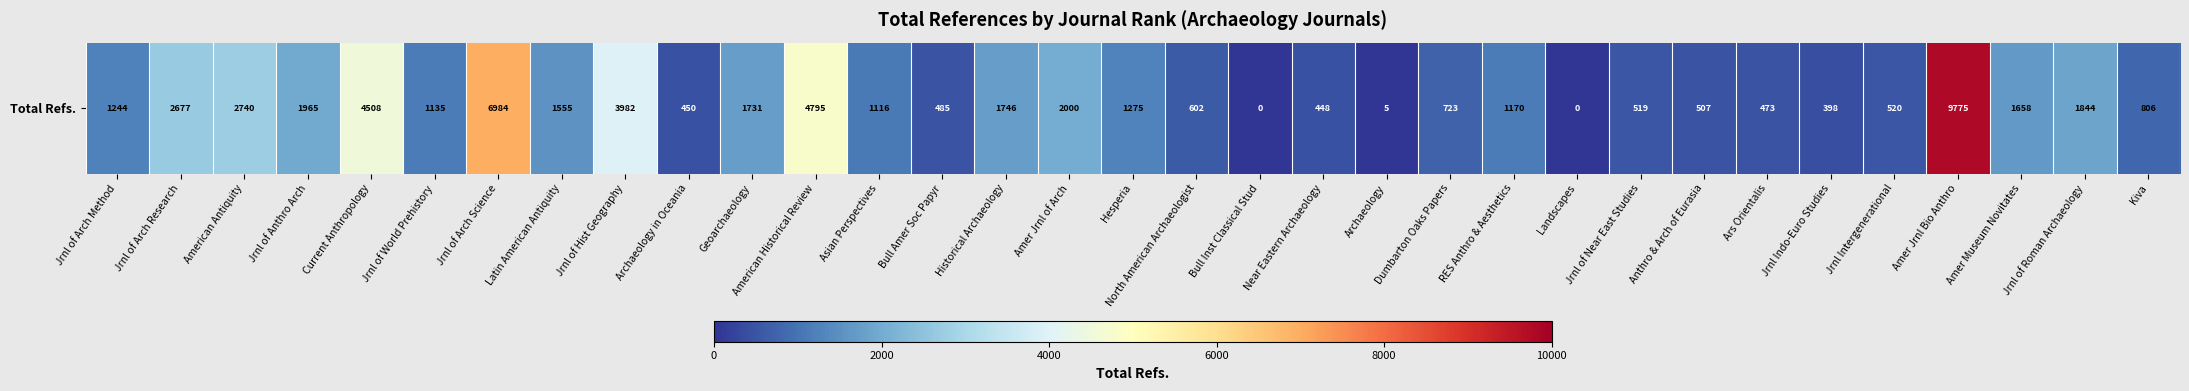

Count the number of values greater than 1170.

16